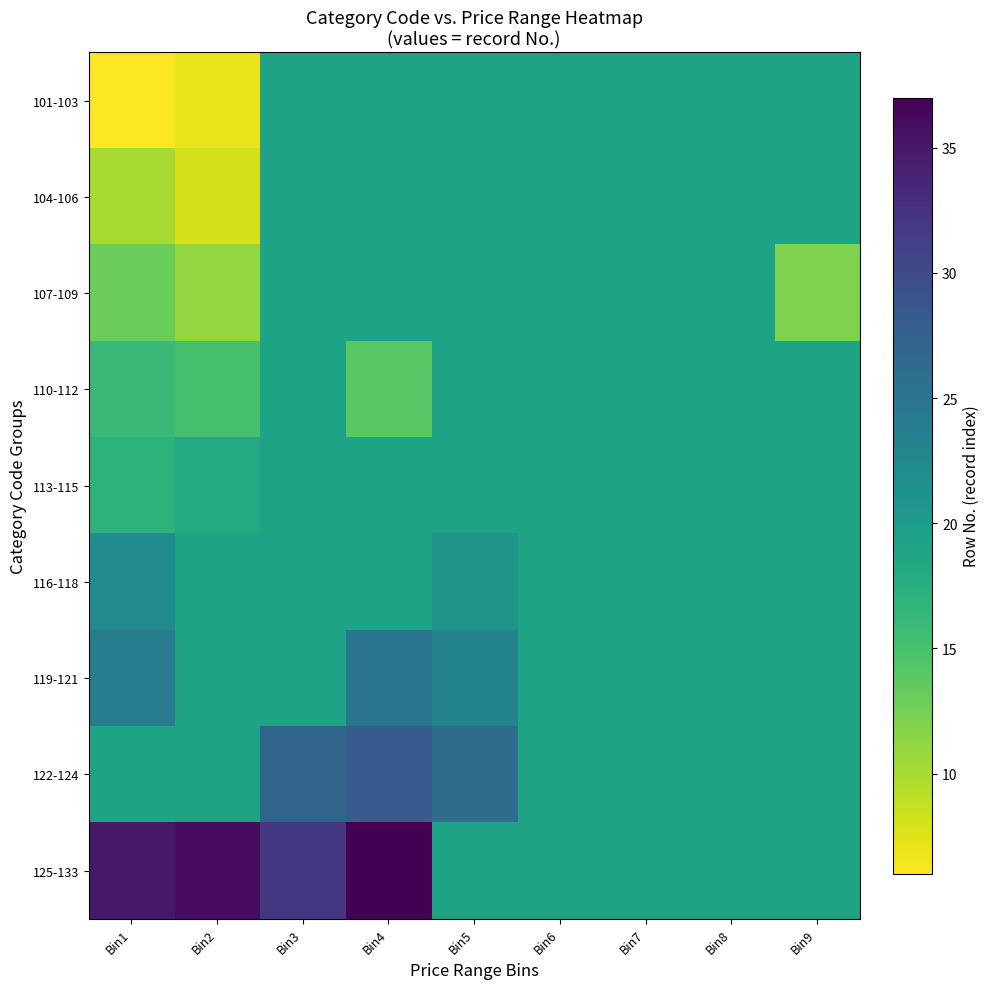

What is the greatest value displayed?

37